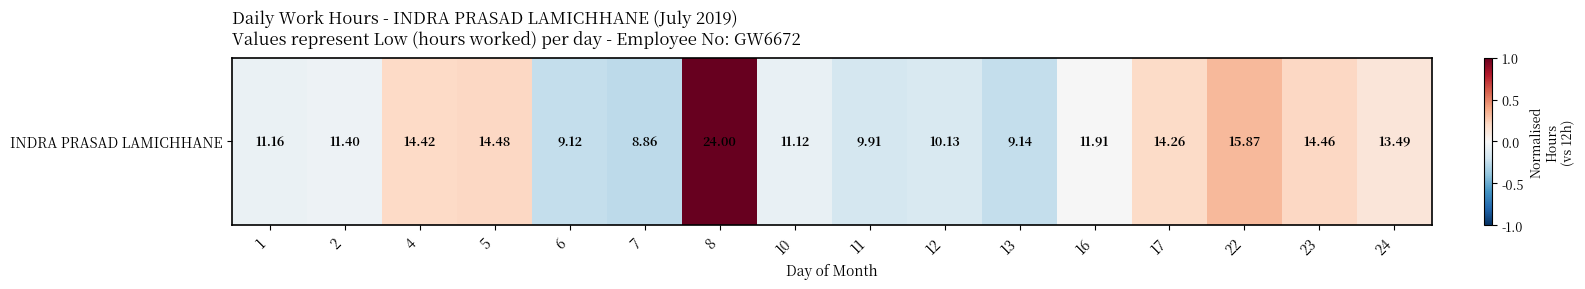

List the labels in order of value, largest first.

8, 22, 5, 23, 4, 17, 24, 16, 2, 1, 10, 12, 11, 13, 6, 7